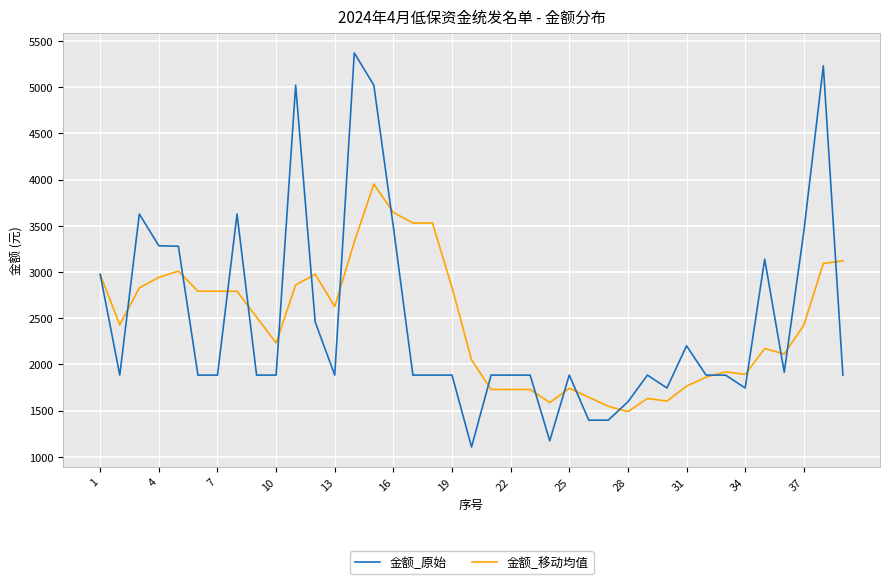

Which series has the largest range (max minus min)?

金额_原始